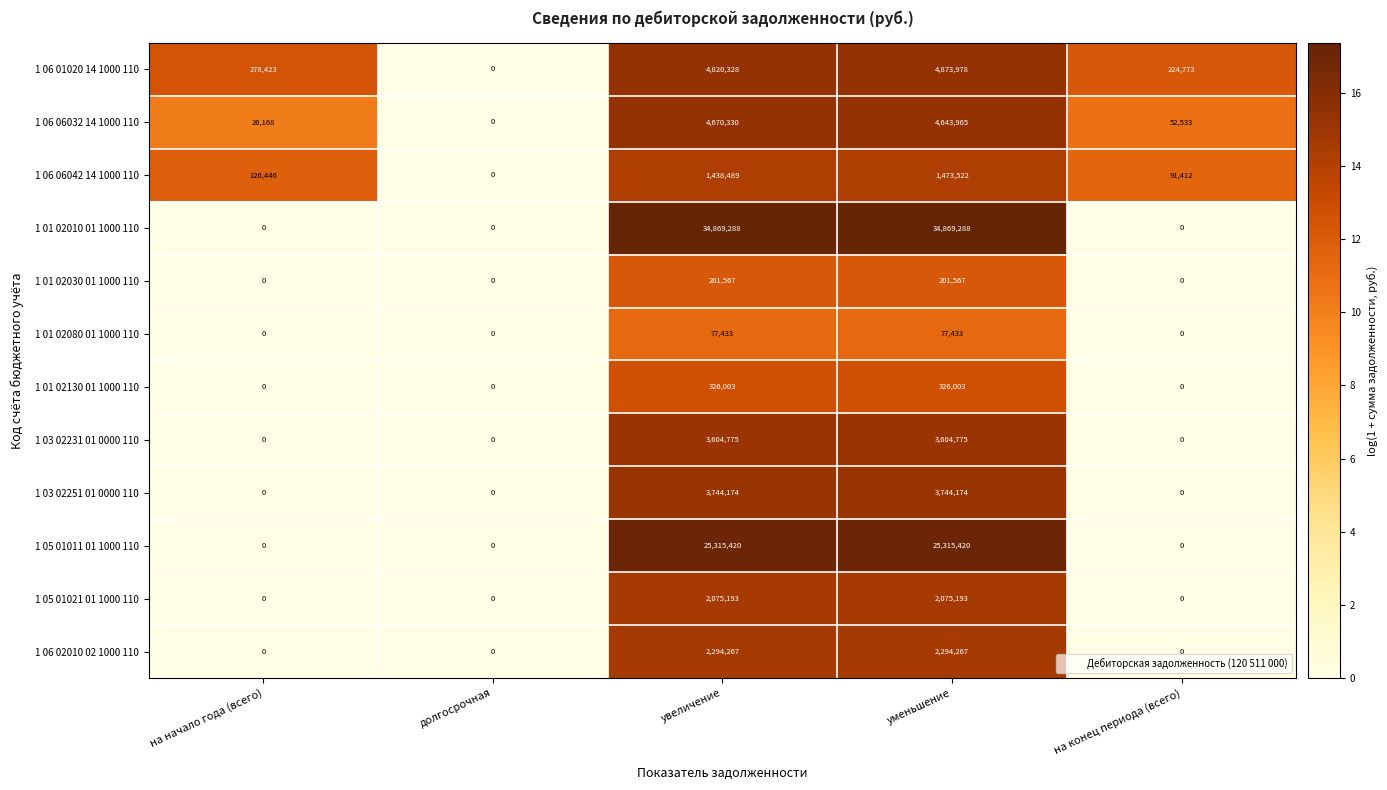

At how many categories does at least one series exceed 2?

4